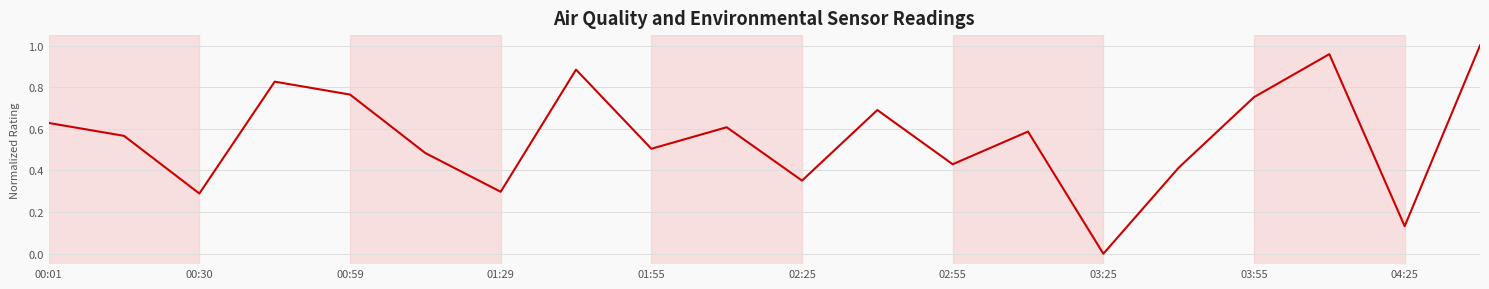

What is the average value?

0.6